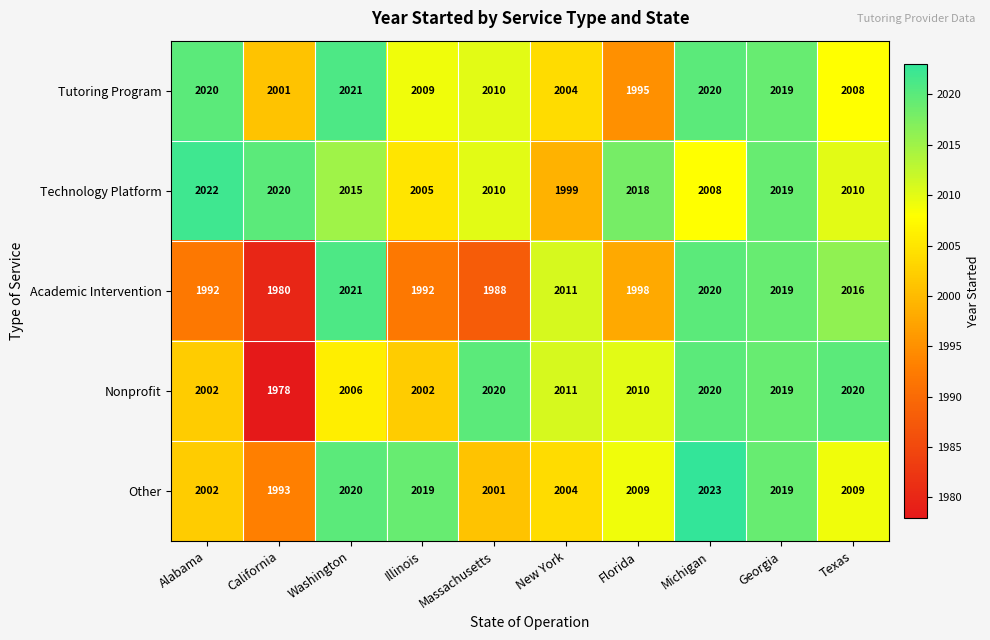

Is it true that Technology Platform equals 3139 at New York?

False